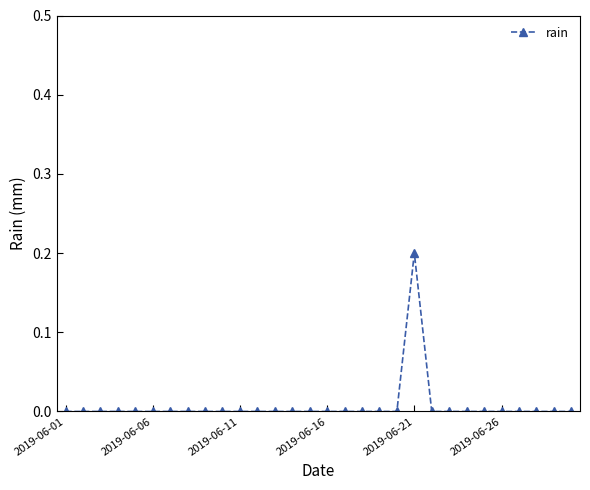

True or false: the data has more than 0 interior local peaks.

True